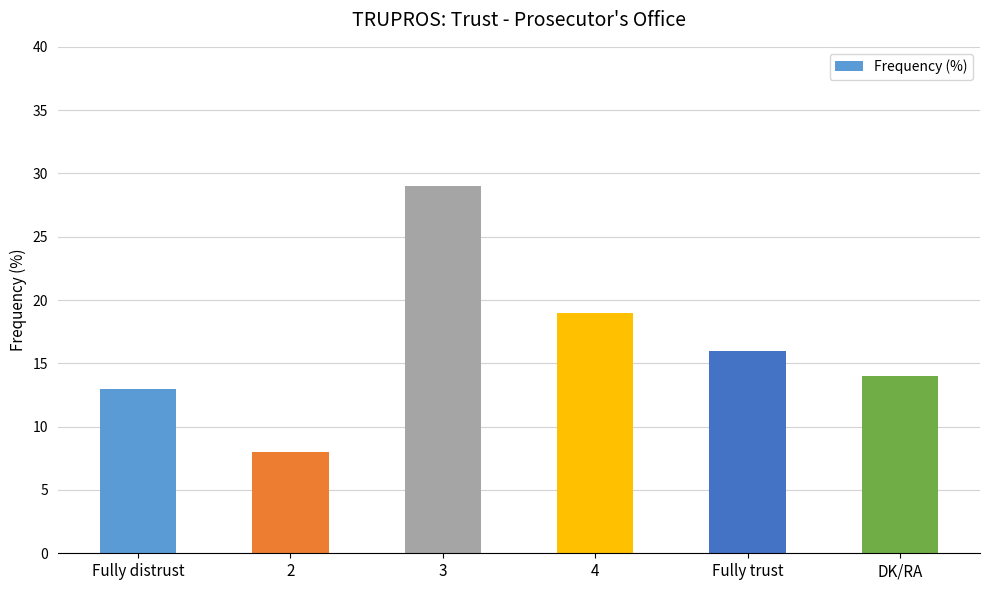

How many series are shown in this chart?

1